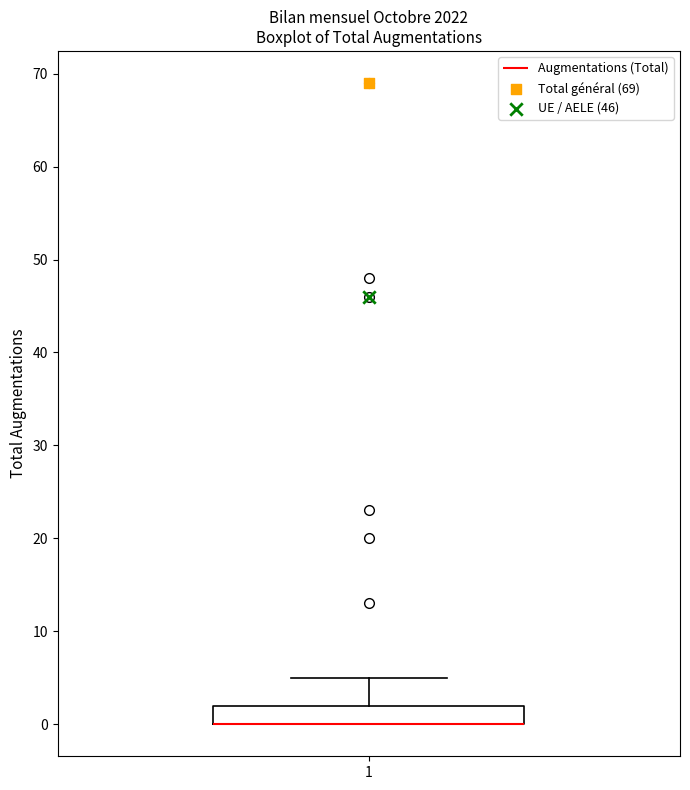

Read this box plot against the y-axis: the position of the median line, the range covered by the box, and the ends of both whiskers. The values are not printed on the chart, so give them approximately, as read against the axis.

median 0 (drawn on the box's lower edge), box 0 to 2, whiskers 0 to 5